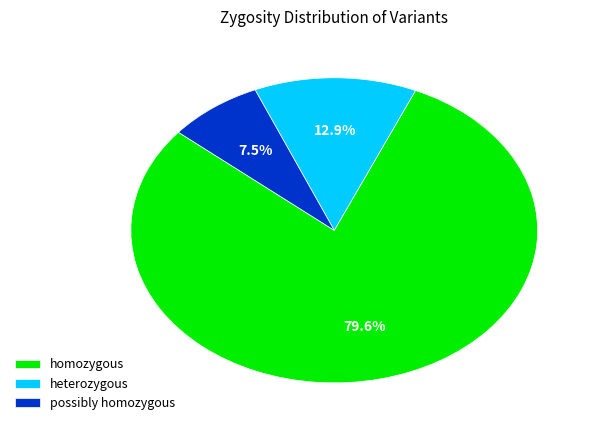

The homozygous slice represents 50% of the pie. True or false?

False